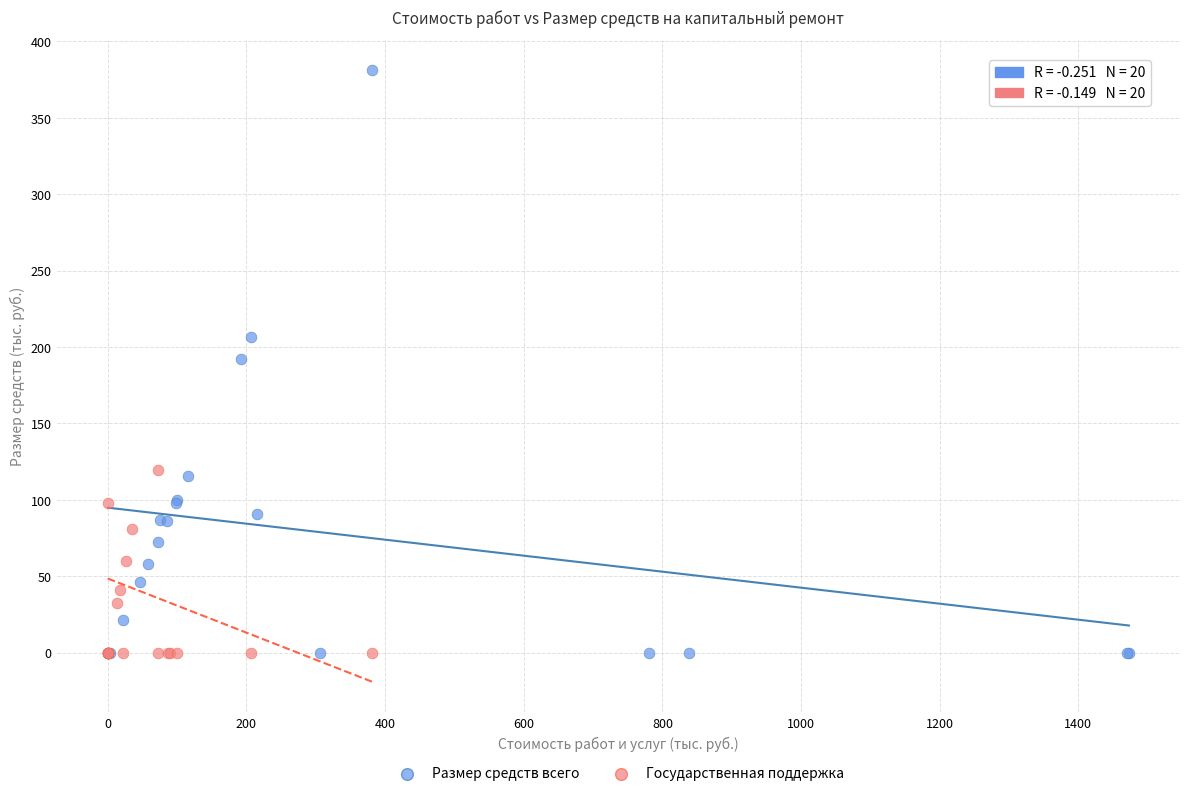

Which series has the largest Y range (max minus min)?

Размер средств всего